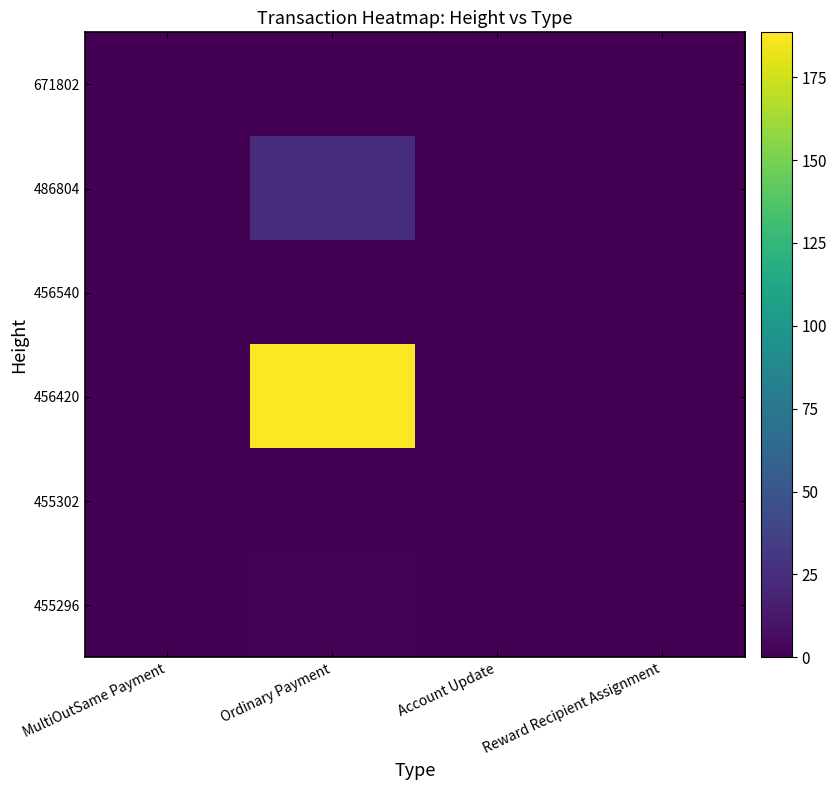

How many data points does each series have?

4